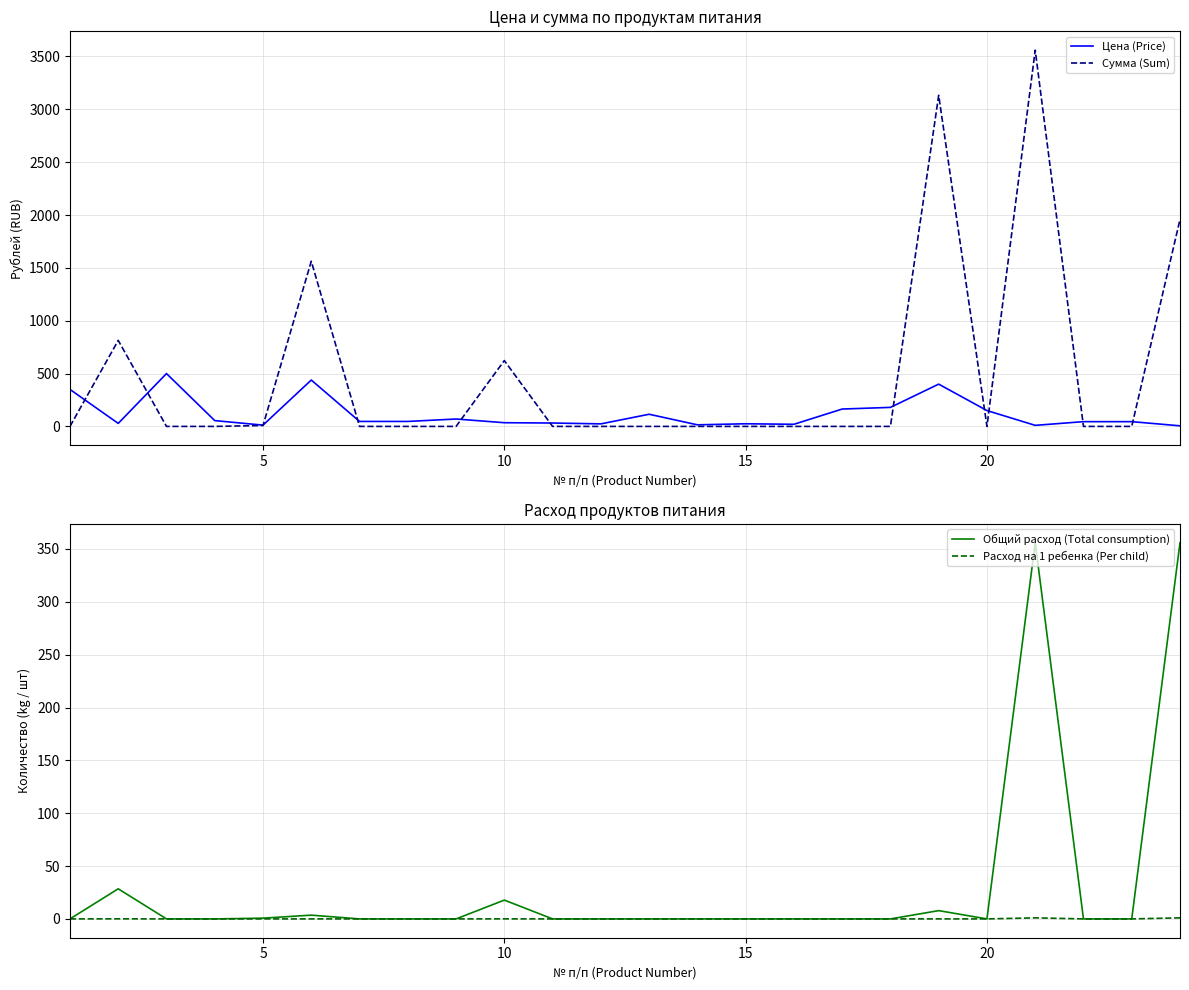

How many values in the Расход на 1 ребенка (Per child) series exceed 0?

7